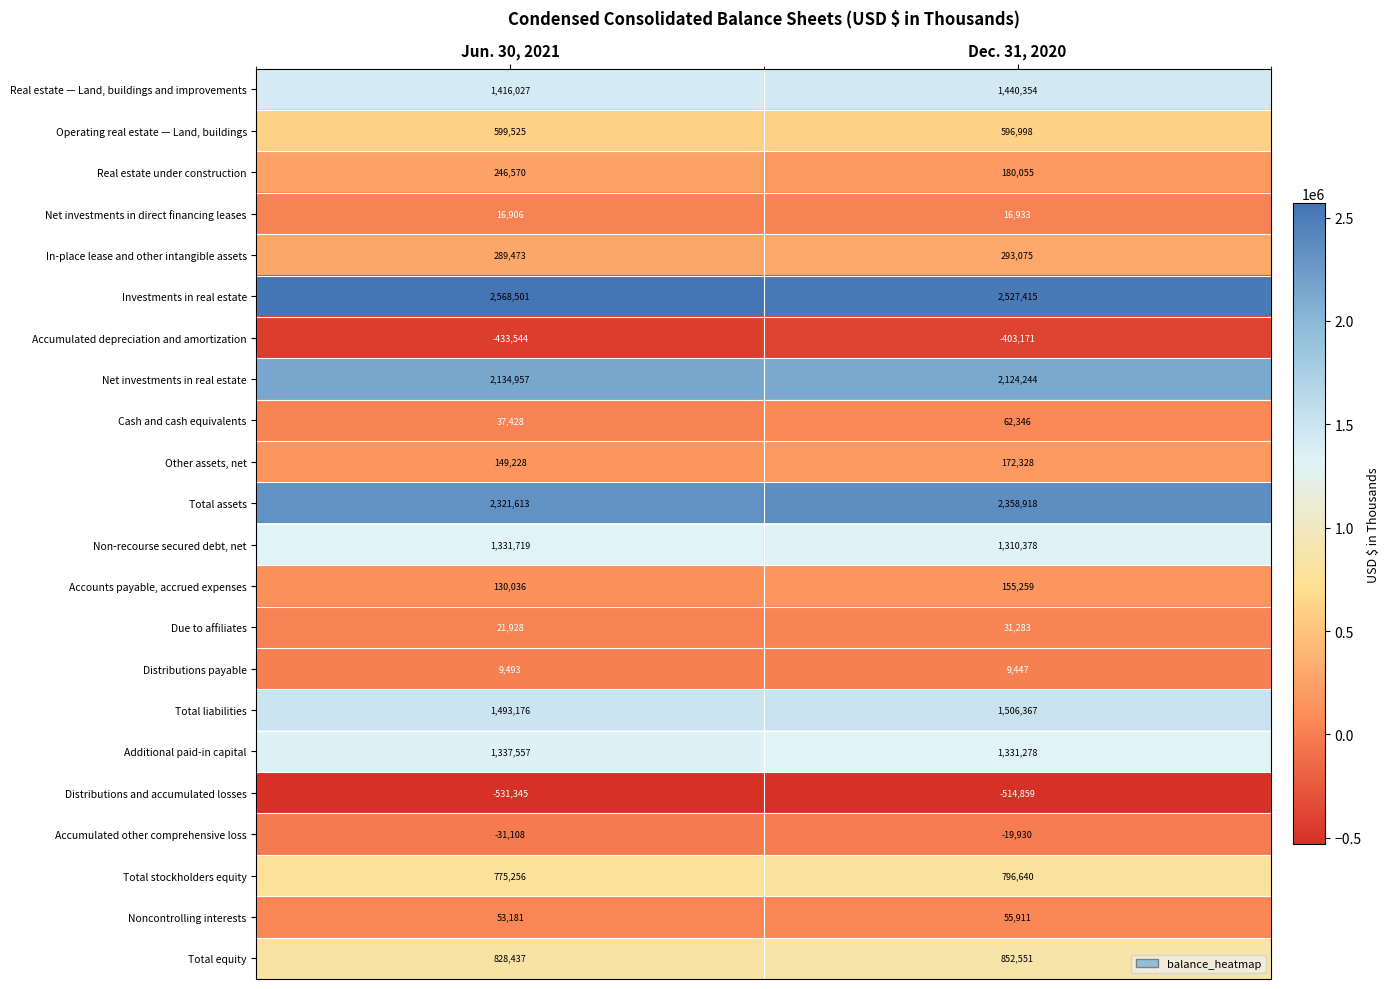

At which label does Non-recourse secured debt, net reach its peak?

Jun. 30, 2021